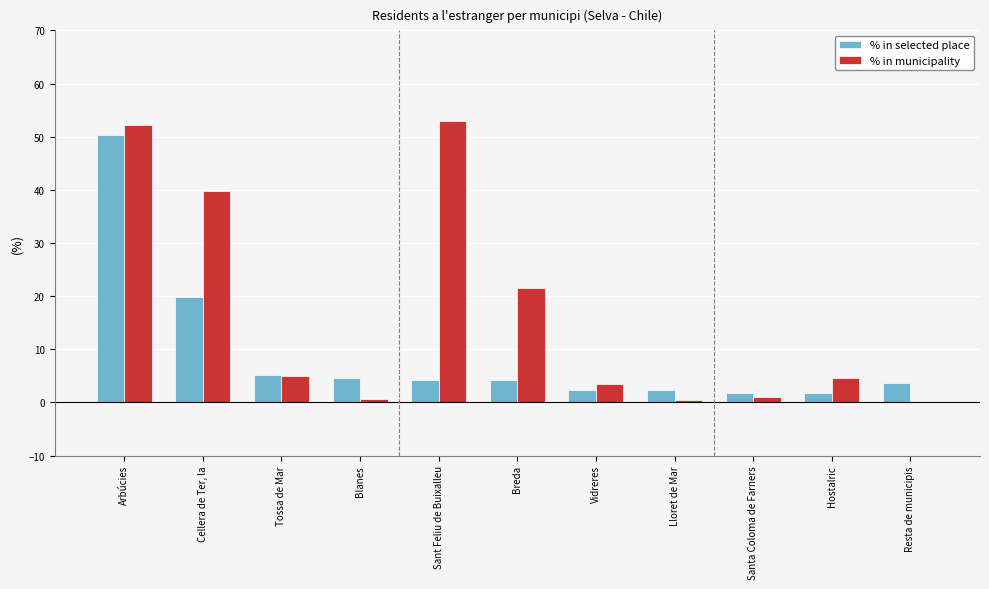

The value of % in selected place at Tossa de Mar is 5.1. True or false?

True